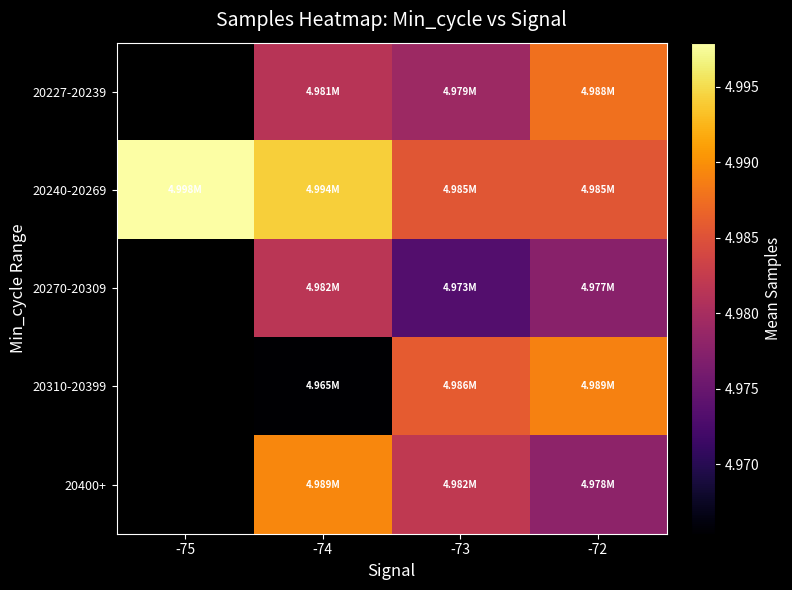

What is the difference between the maximum and second lowest values in the 20400+ series?

7321.8